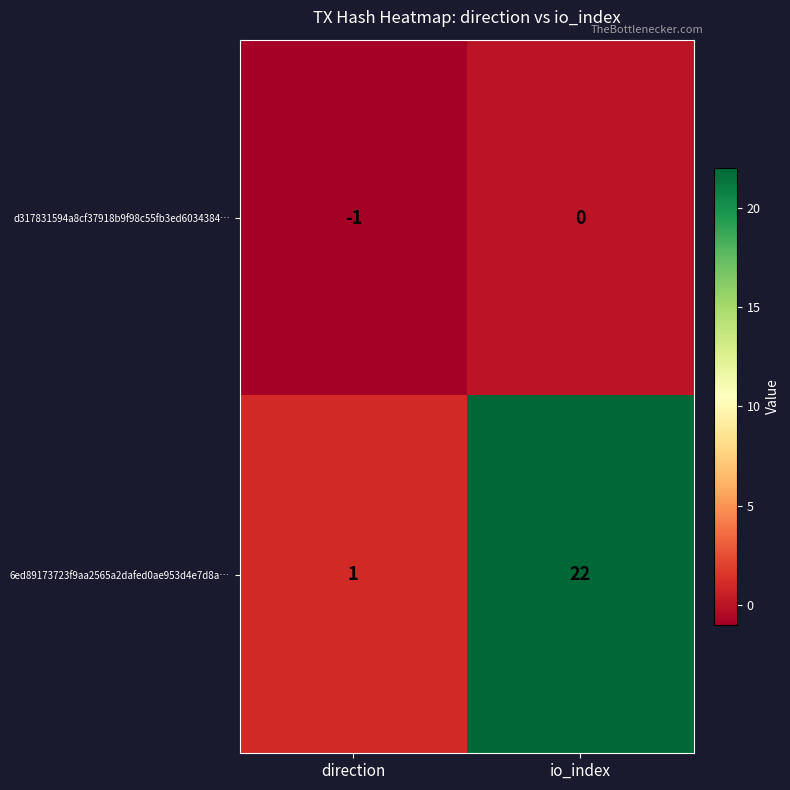

What is the difference between the highest and lowest values at io_index?

22